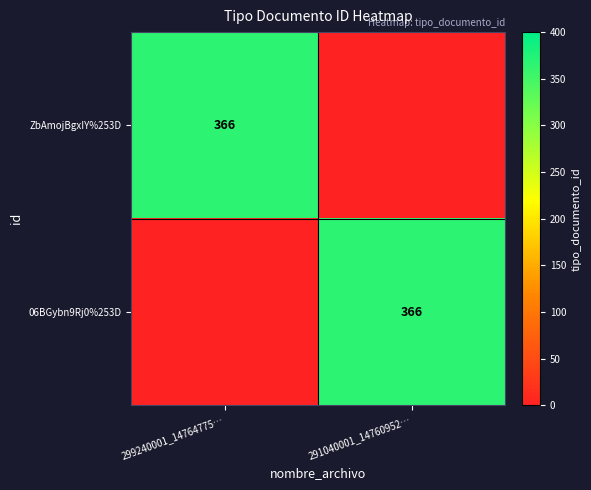

The value of ZbAmojBgxIY%253D at 299240001_14764775… is 366. True or false?

True